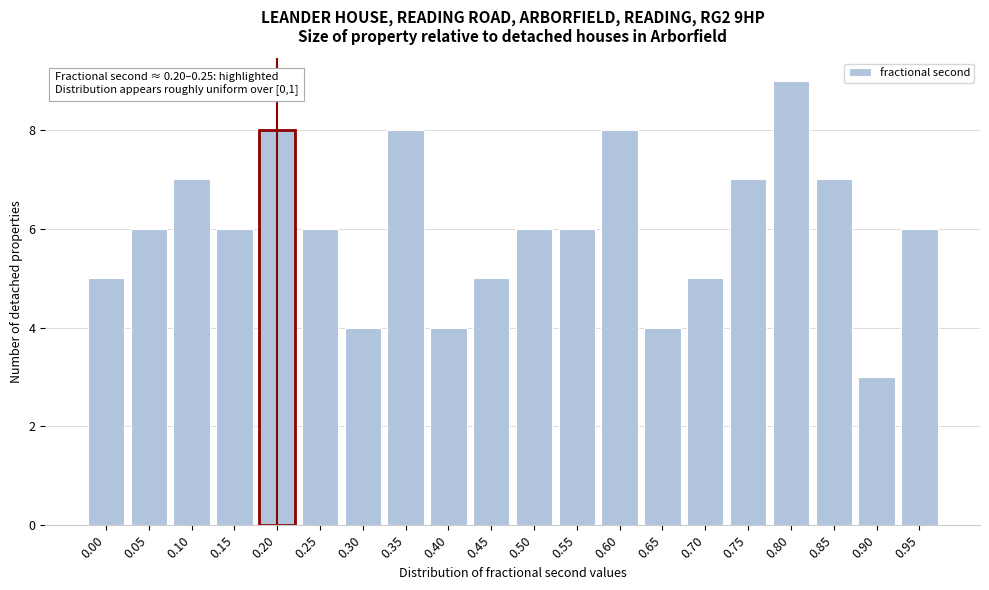

Reading right to left, list all the values displayed in this chart.

0.95=6	0.90=3	0.85=7	0.80=9	0.75=7	0.70=5	0.65=4	0.60=8	0.55=6	0.50=6	0.45=5	0.40=4	0.35=8	0.30=4	0.25=6	0.20=8	0.15=6	0.10=7	0.05=6	0.00=5